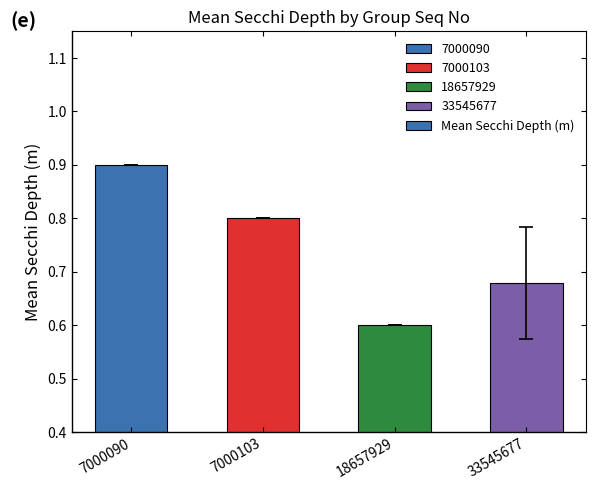

Which category has the lowest value across all series?

18657929